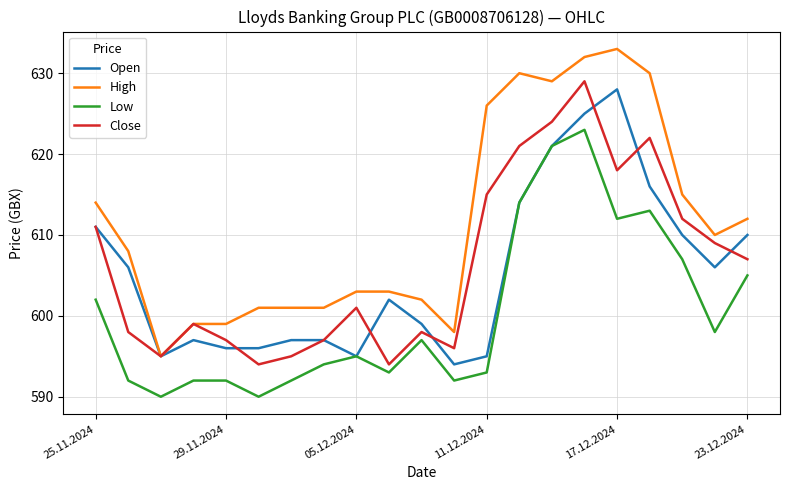

What is the maximum value for Low?

623